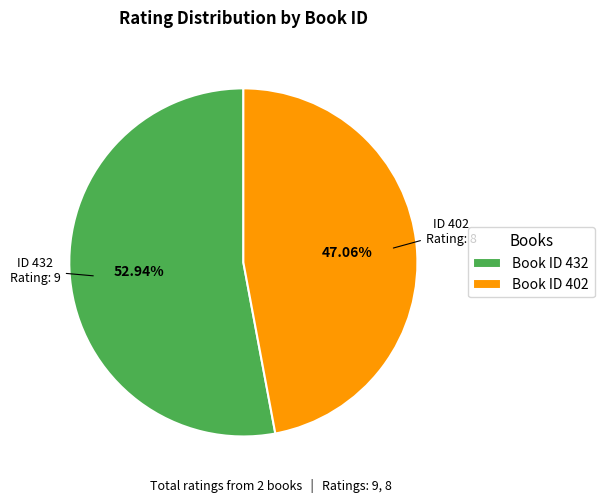

How many segments does this pie chart have?

2